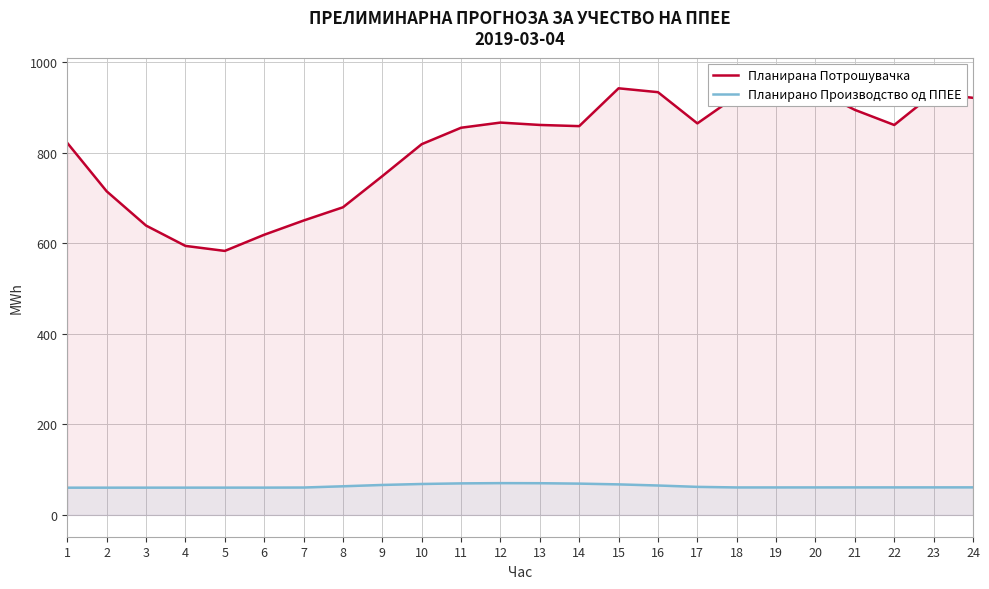

What is the difference between the second highest and minimum values in the Планирана Потрошувачка series?

359.3